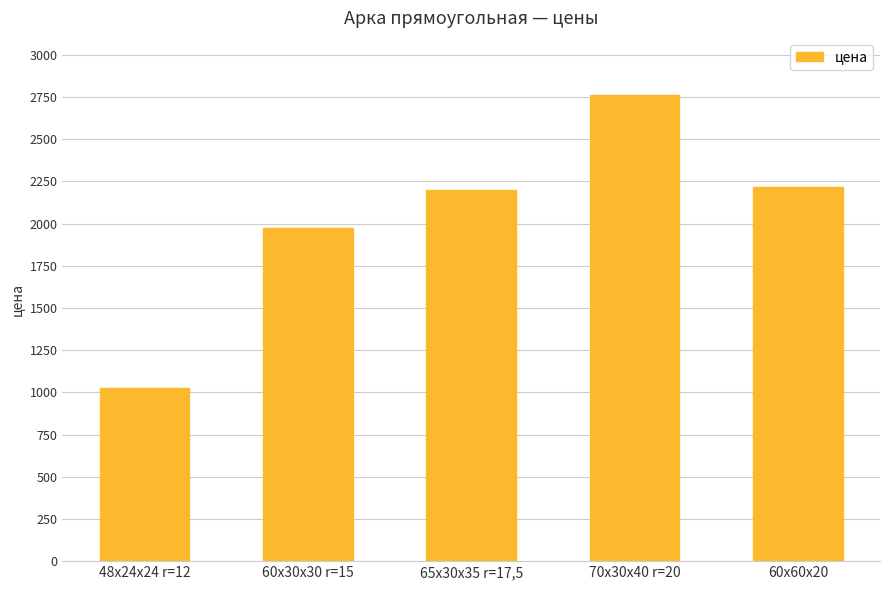

Are the bars grouped side by side (vs. stacked)?

No